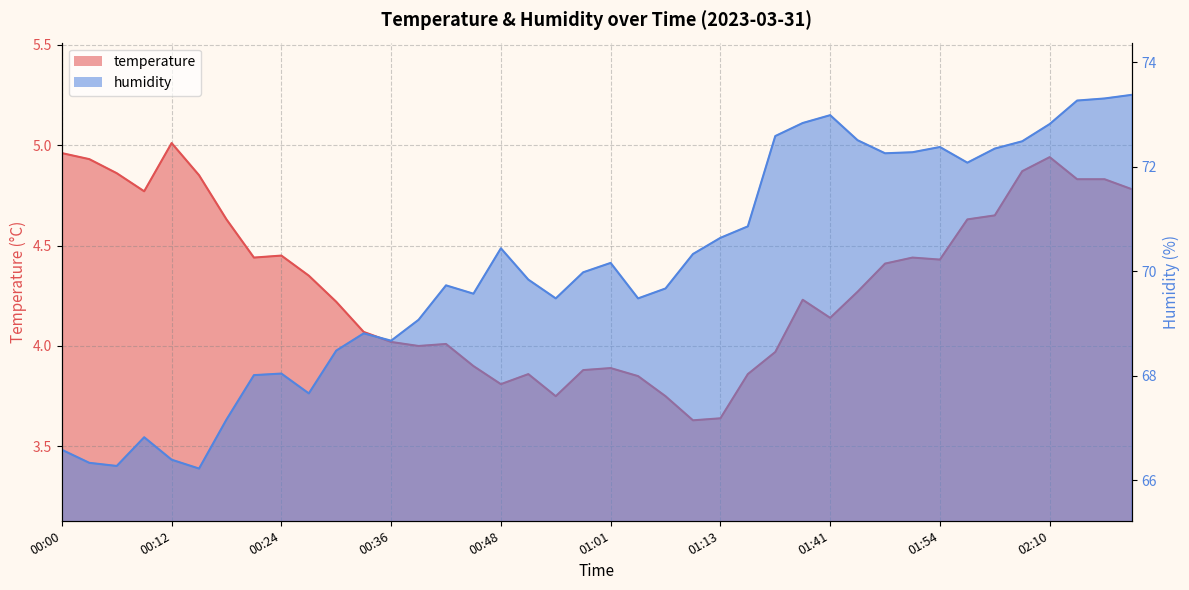

What is the difference between the maximum and minimum values in the temperature series?

1.4